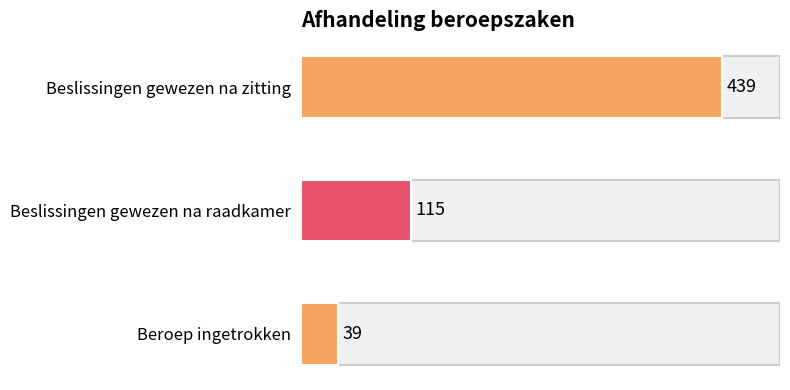

What is the label of the 2nd bar from the top?

Beslissingen gewezen na raadkamer